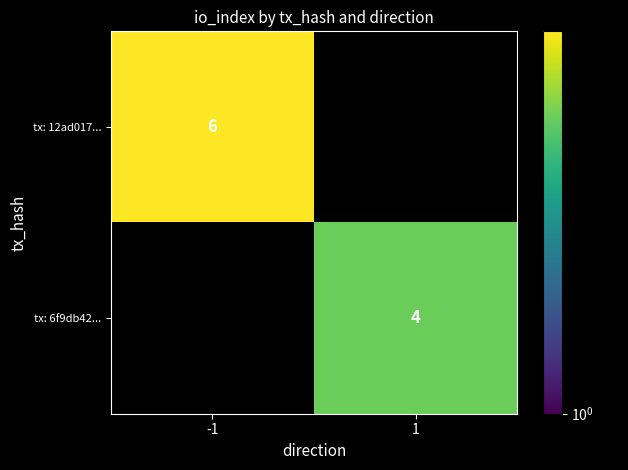

The value of tx: 12ad017... at -1 is 9. True or false?

False